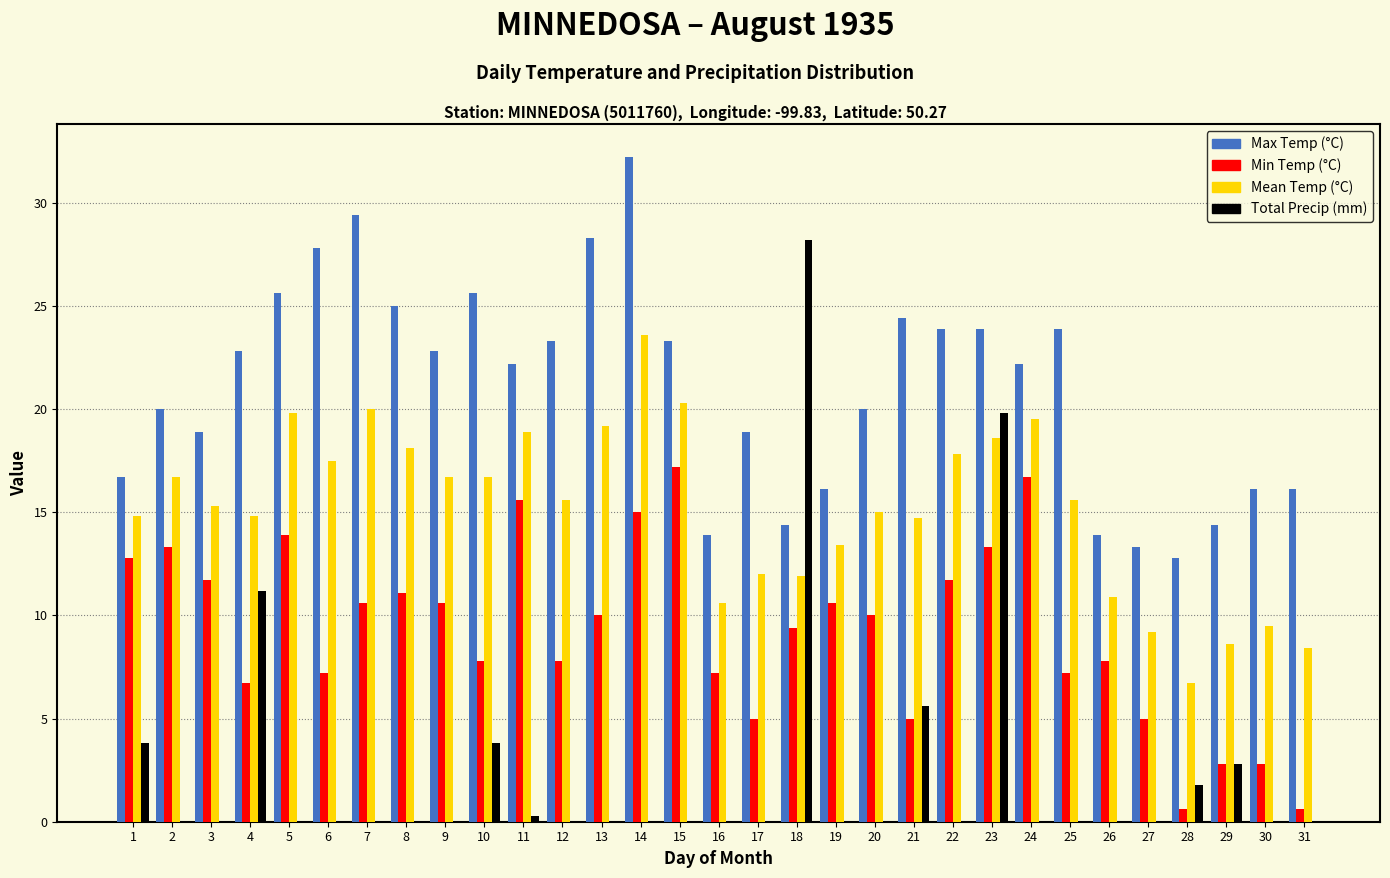

The Max Temp (°C) series shows 8.4 at 31. True or false?

False